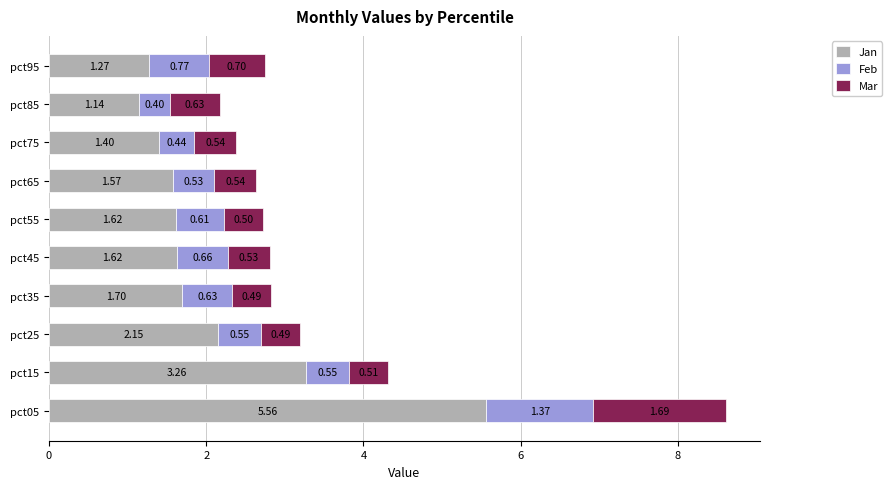

What is the average value of the Jan series?

2.1